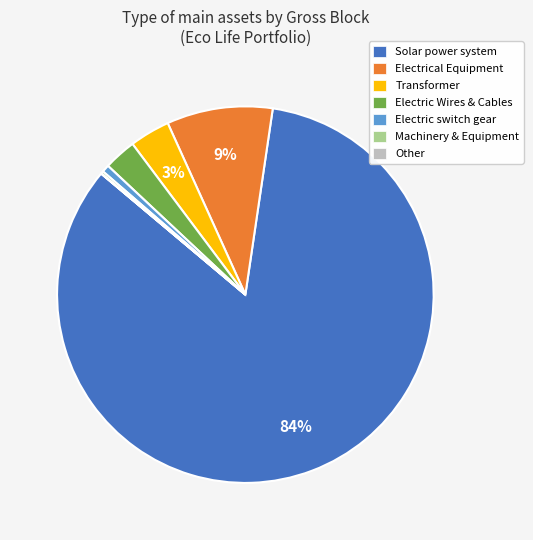

Which slice is the largest?

Solar power system